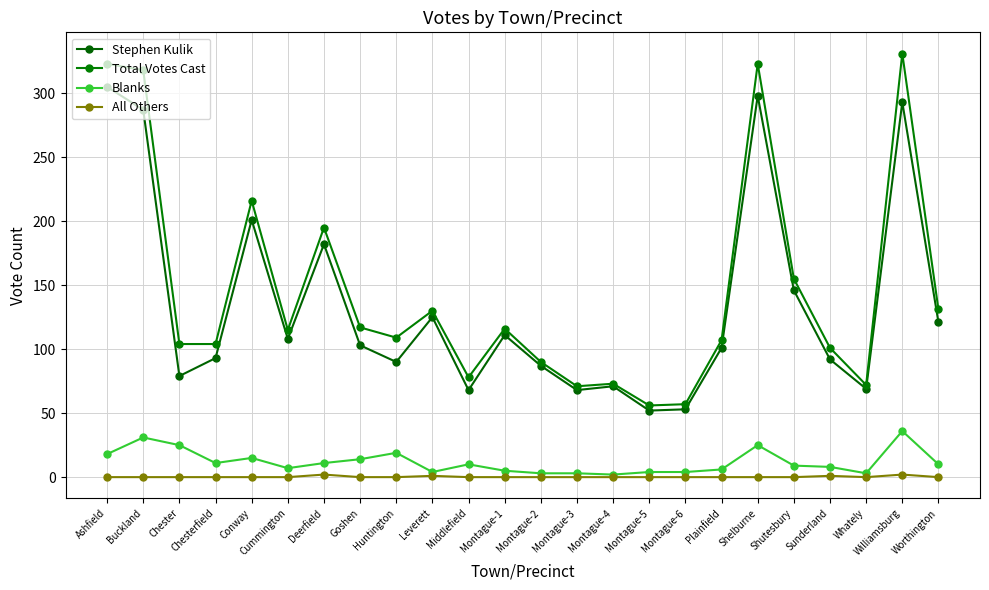

True or false: Stephen Kulik has a value of 305 at Ashfield.

True